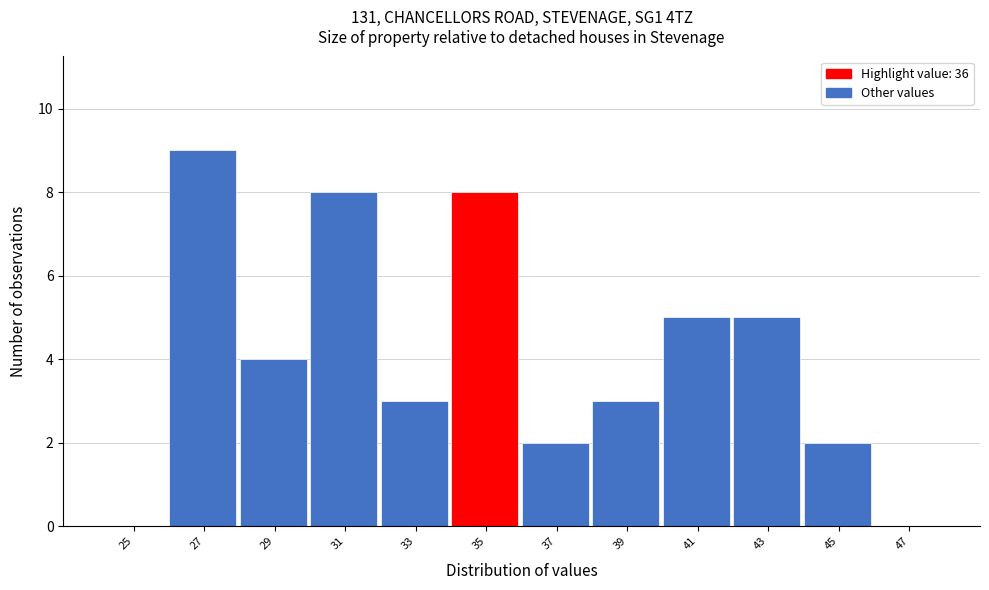

Reading right to left, what are all the values shown in this chart?

47=0	45=2	43=5	41=5	39=3	37=2	35=8	33=3	31=8	29=4	27=9	25=0